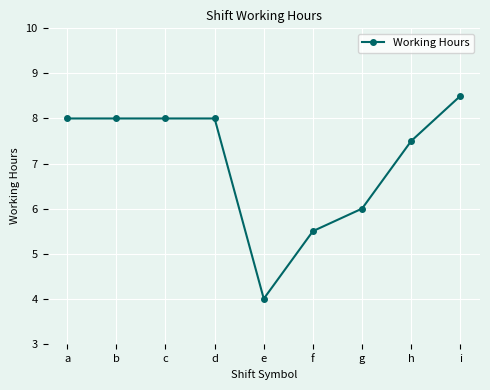

What value does the data have at e?

4.0